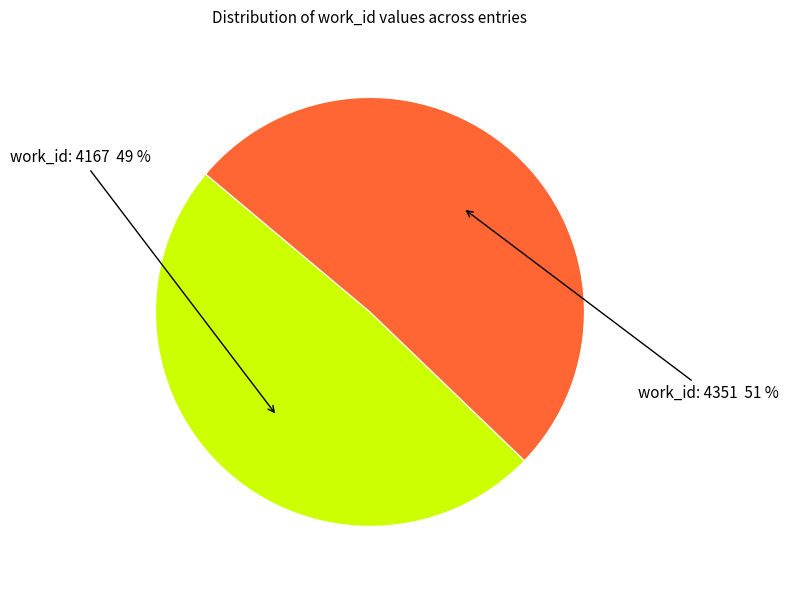

Does any single category account for the majority?

Yes